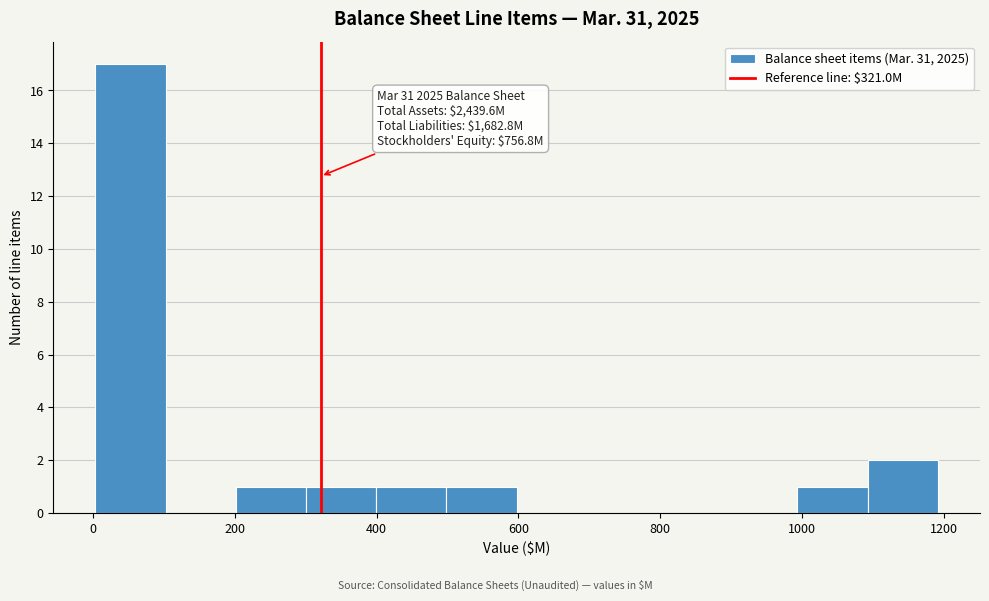

Over which range of the x-axis is the bar tallest?

0 to 100